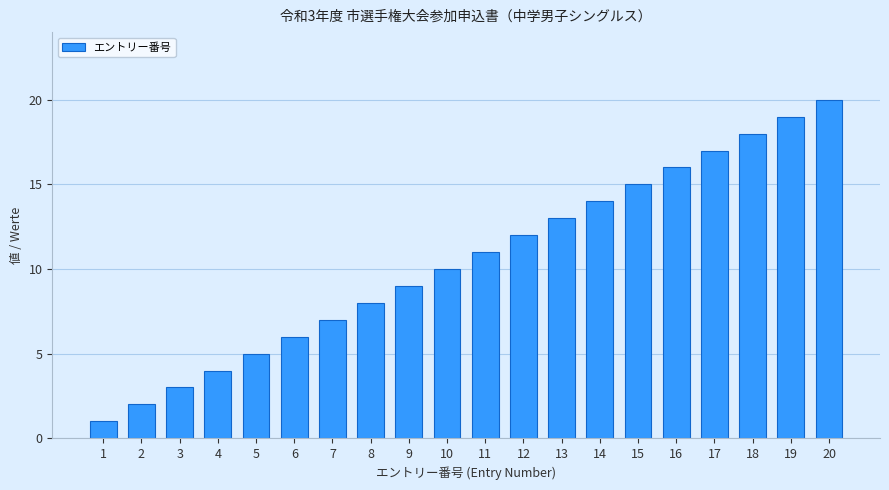

The chart shows a value of 1 at 2. True or false?

False